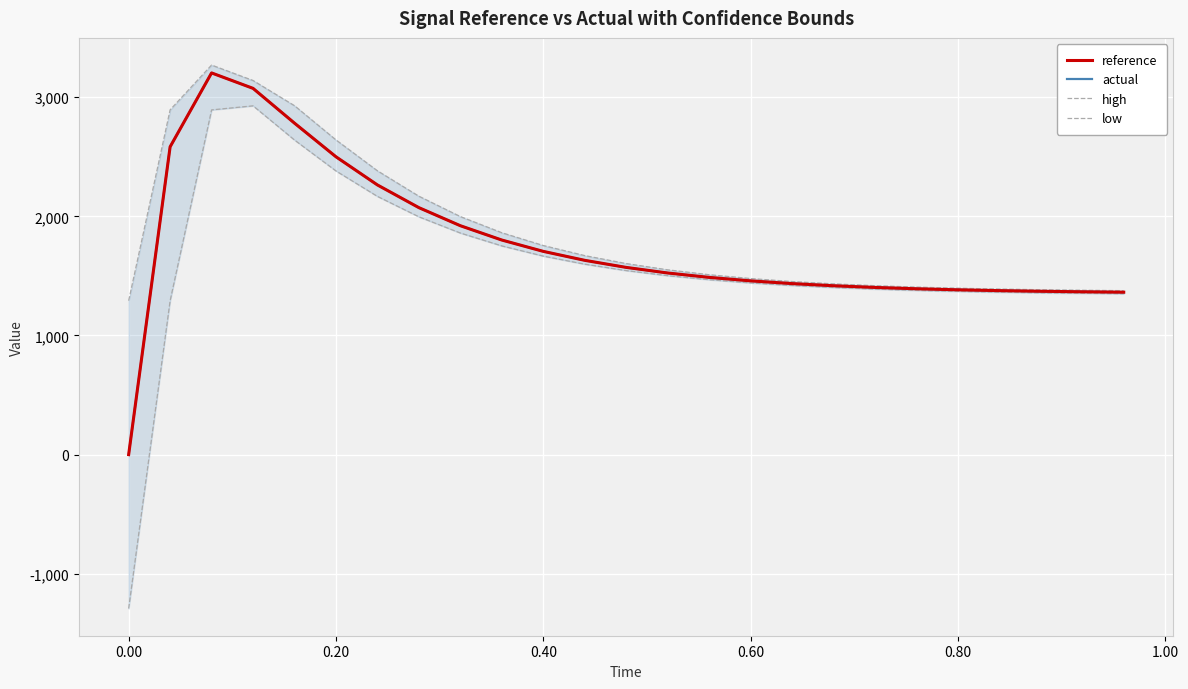

How many categories are shown in the chart?

25